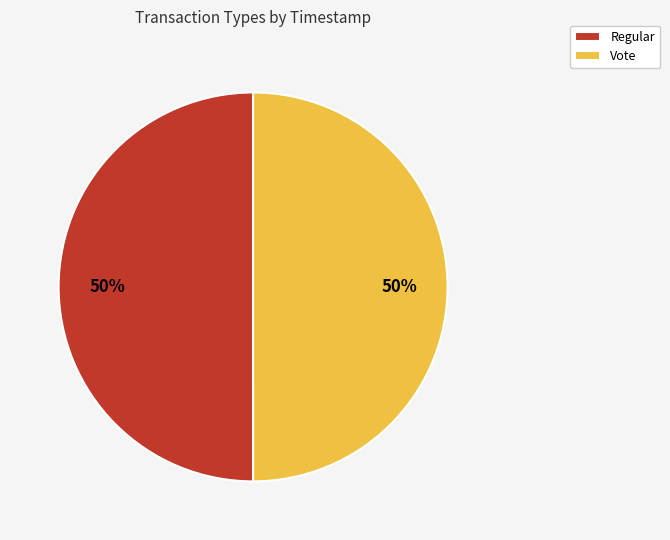

What percentage is the Vote slice, to the nearest percent?

50%